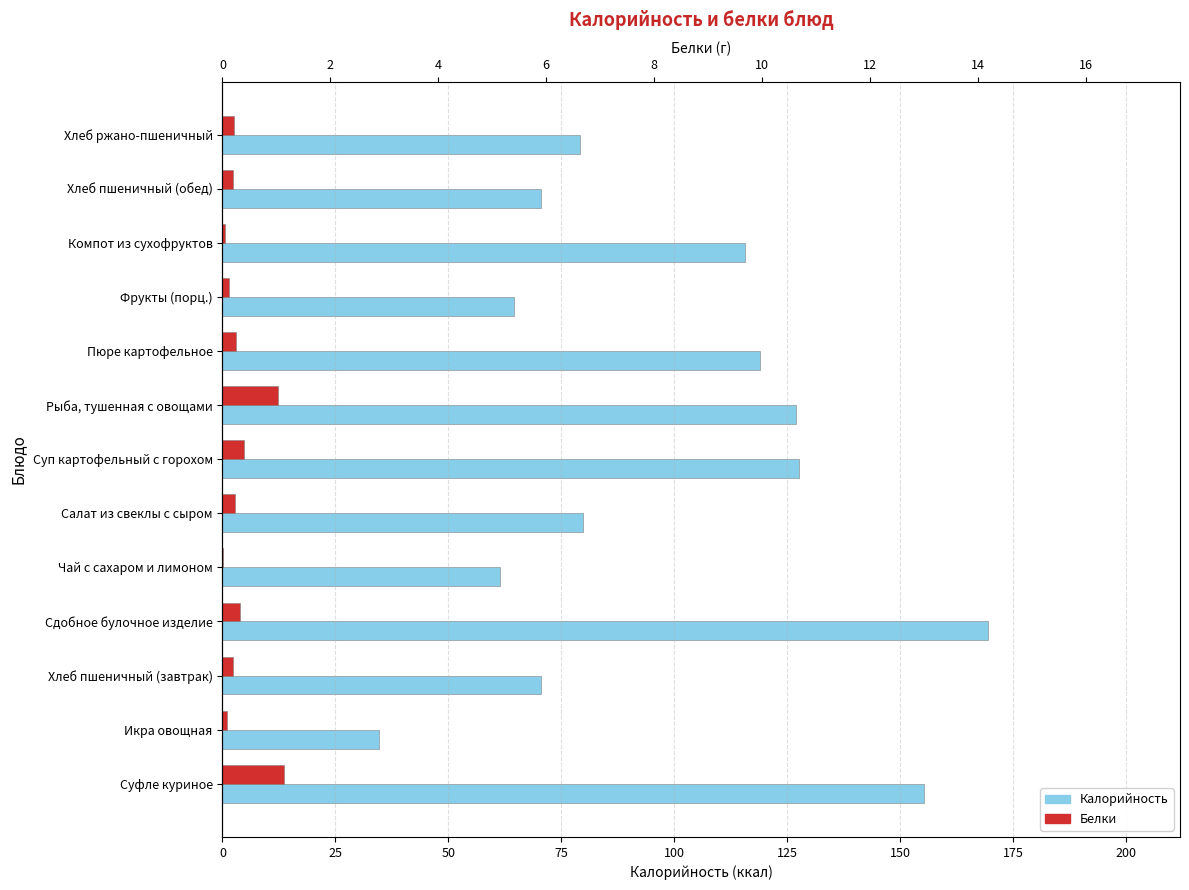

What position from the left is Пюре картофельное?

9